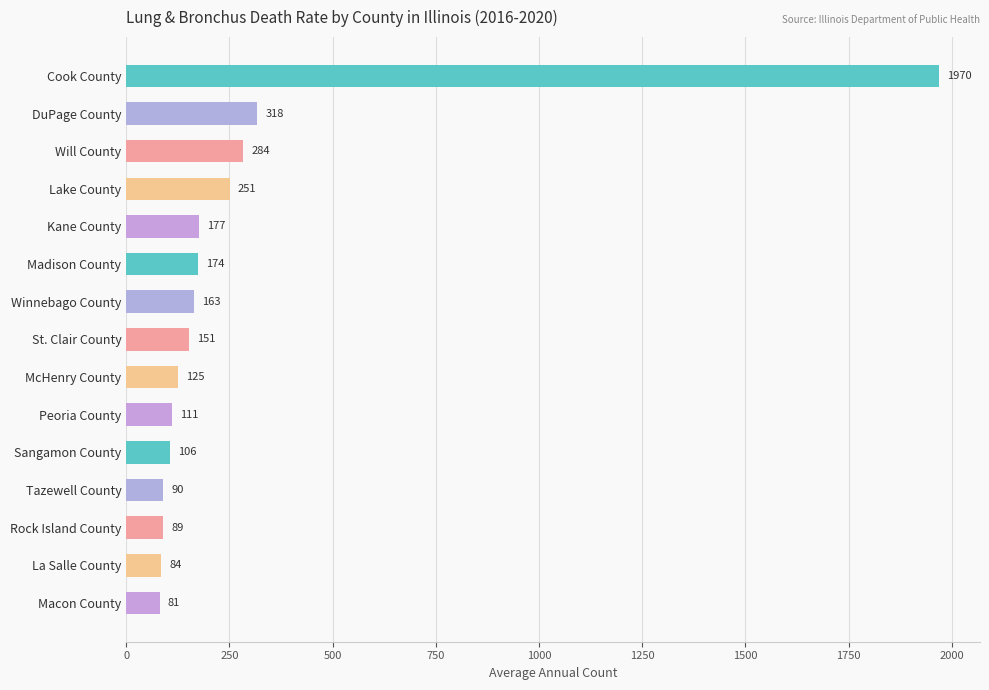

Reading top to bottom, list all the values displayed in this chart.

1970	318	284	251	177	174	163	151	125	111	106	90	89	84	81